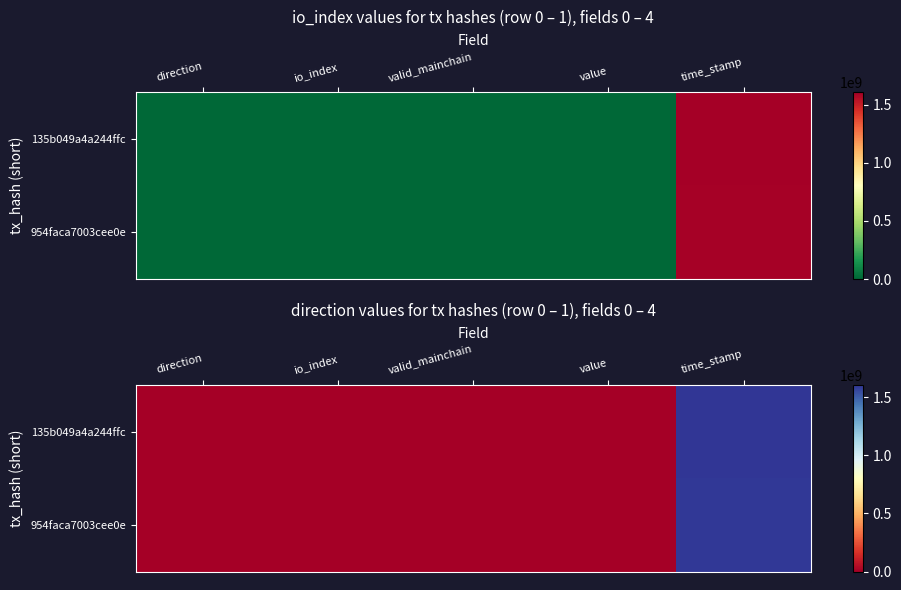

What is the highest value of the 954faca7003cee0e series?

1595763127.0